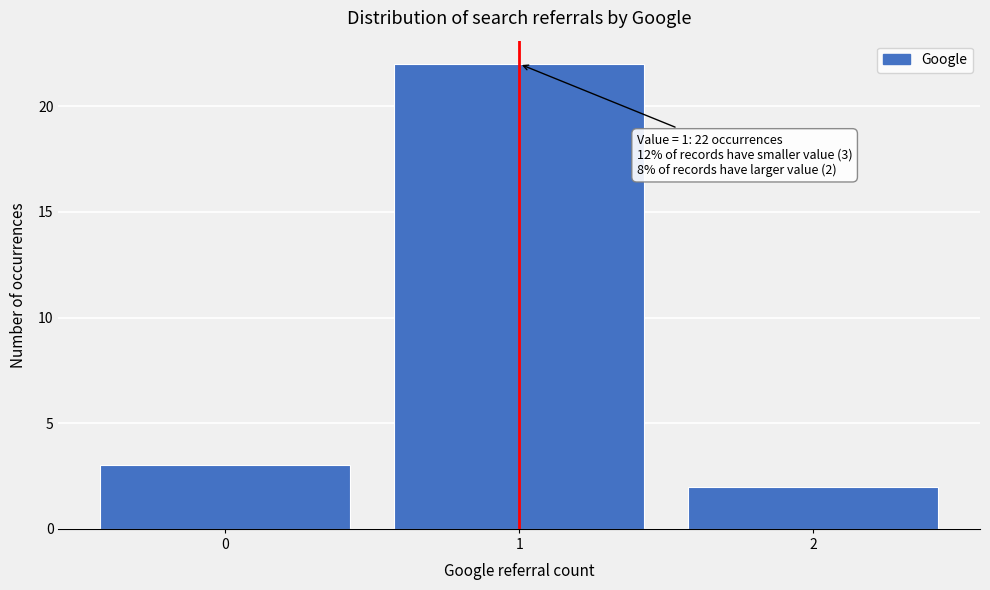

Over which range of the x-axis is the bar tallest?

0.5 to 1.5